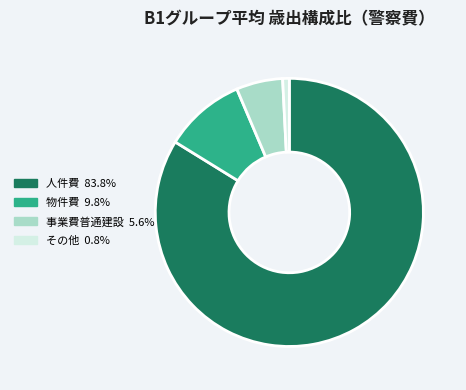

Does any single category account for the majority?

Yes